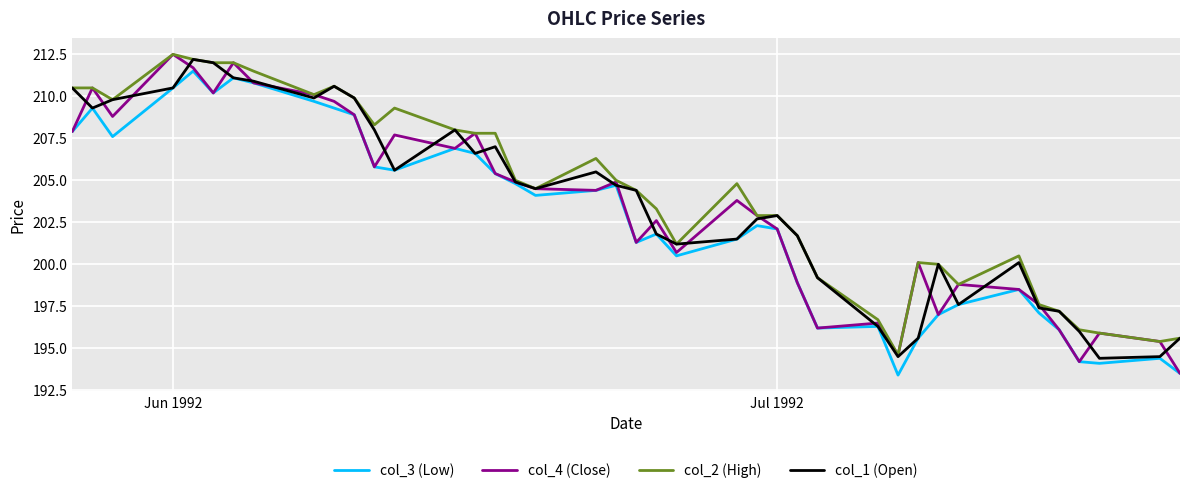

What is the smallest value displayed?

193.4